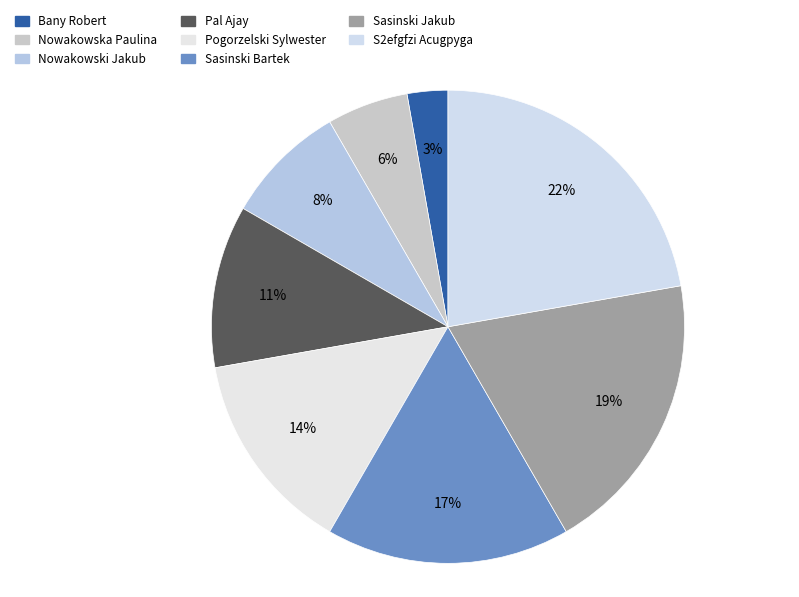

How many segments does this pie chart have?

8